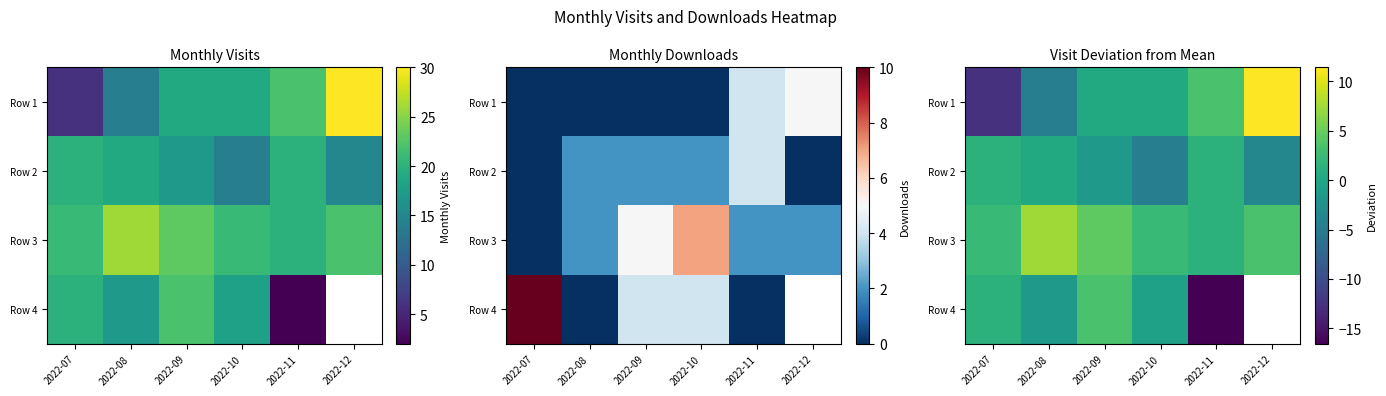

Where is Row 2 nearest to the value -1?

2022-09